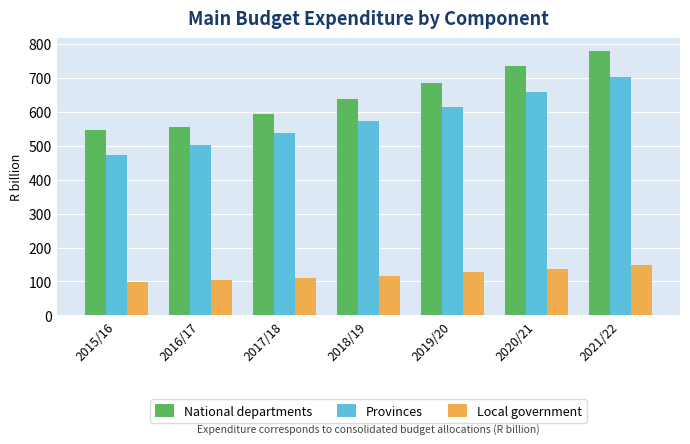

Reading left to right, list all the values displayed in this chart.

National departments: 2015/16=546.1	2016/17=555.7	2017/18=592.7	2018/19=638.2	2019/20=684.7	2020/21=733.1	2021/22=777.7
Provinces: 2015/16=471.4	2016/17=500.4	2017/18=538.6	2018/19=572.2	2019/20=612.3	2020/21=657.1	2021/22=701.0
Local government: 2015/16=98.3	2016/17=102.9	2017/18=111.1	2018/19=117.3	2019/20=127.3	2020/21=137.9	2021/22=149.5